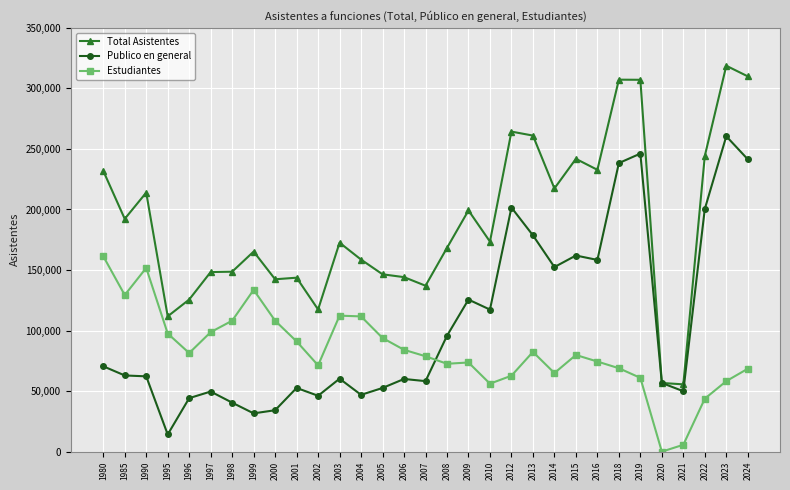

The Total Asistentes series shows 214927 at 1996. True or false?

False